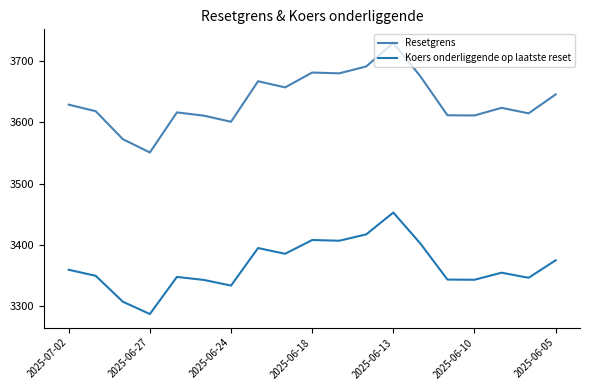

List the series in order of their peak value, highest first.

Resetgrens, Koers onderliggende op laatste reset